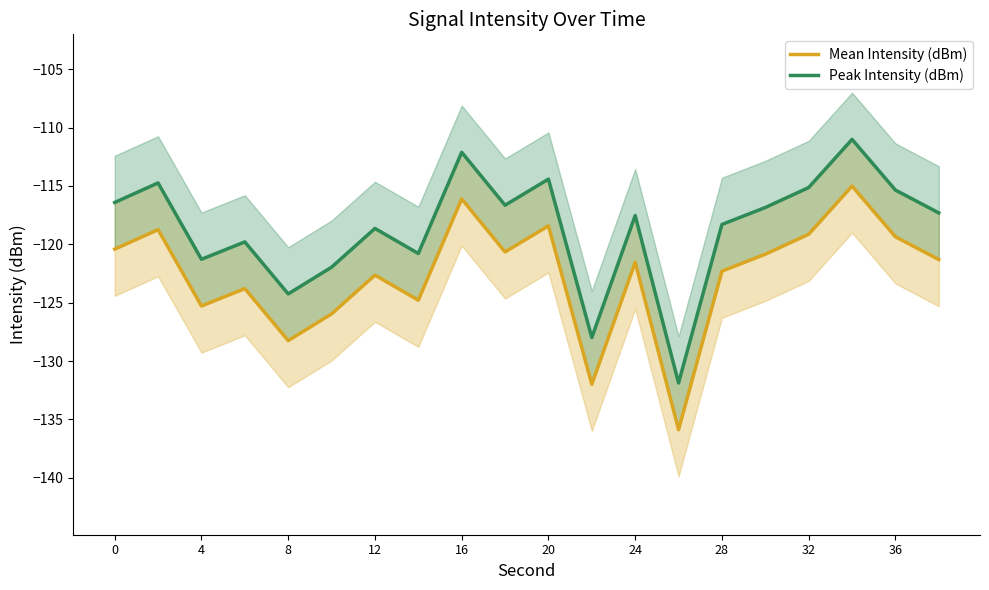

True or false: Peak Intensity (dBm) and Mean Intensity (dBm) intersect in this chart.

False